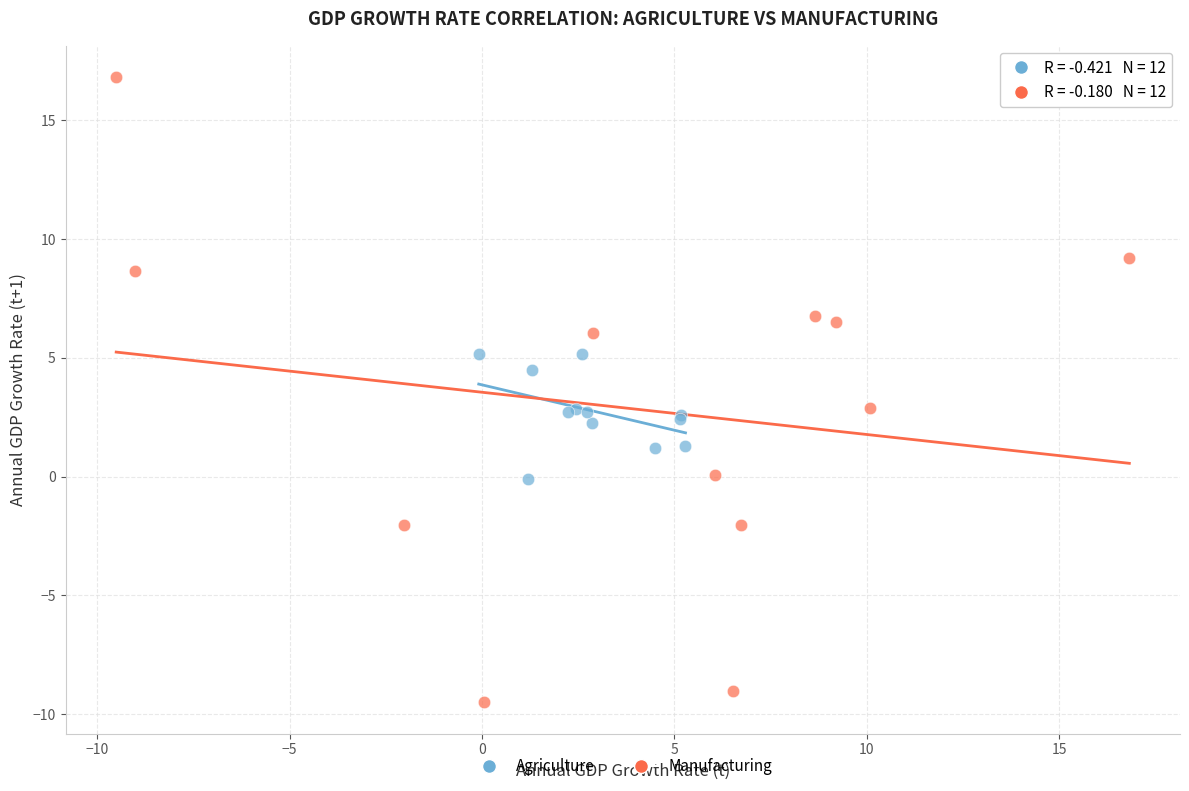

Which series contains the lowest Y value?

Manufacturing